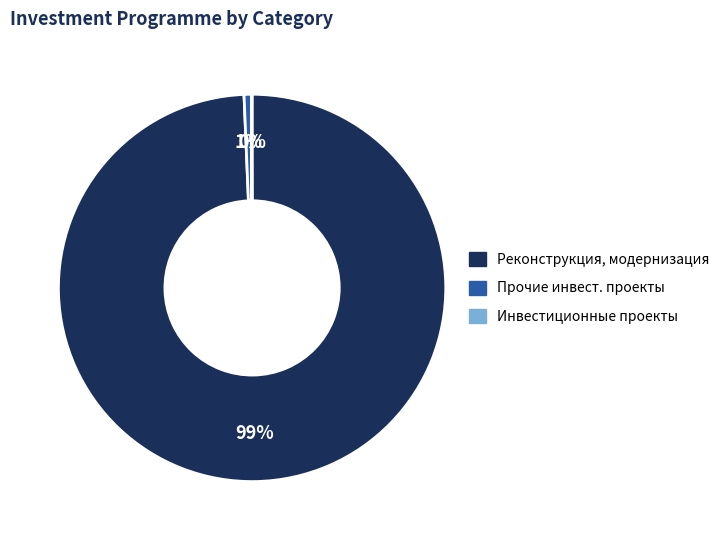

Is there a majority slice in this chart?

Yes